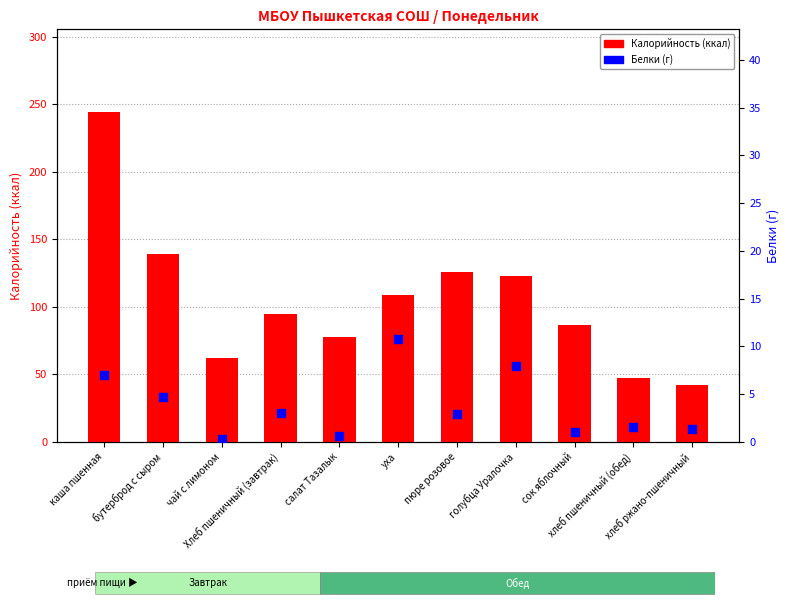

What are all the series names shown in the legend?

Калорийность, Белки